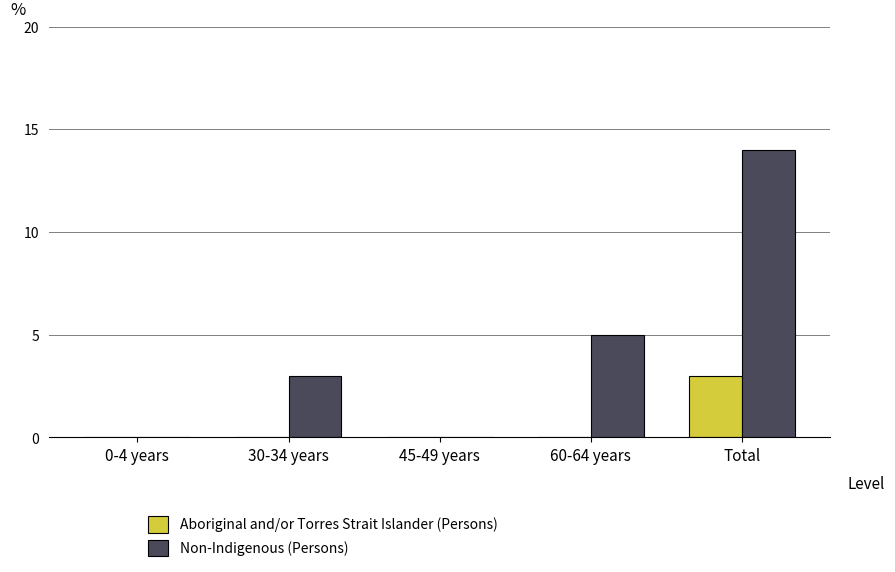

Is it true that Aboriginal and/or Torres Strait Islander (Persons) equals -1 at 30-34 years?

False